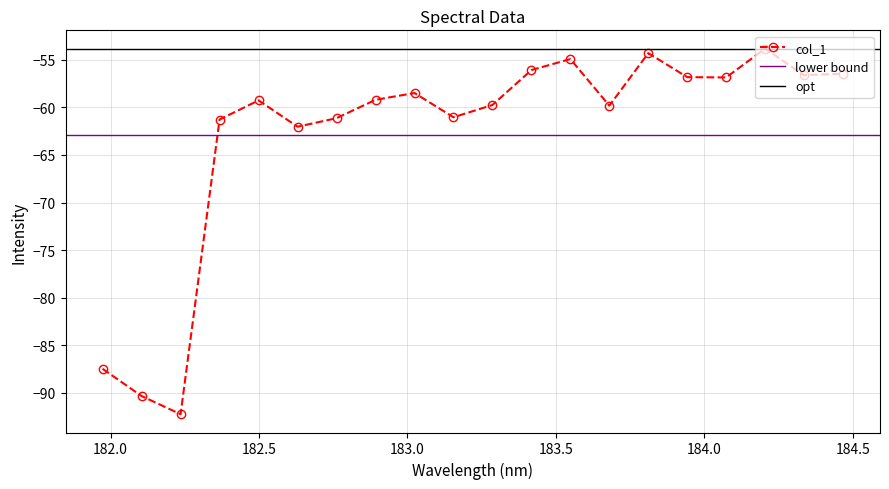

What is the average value?

-62.9